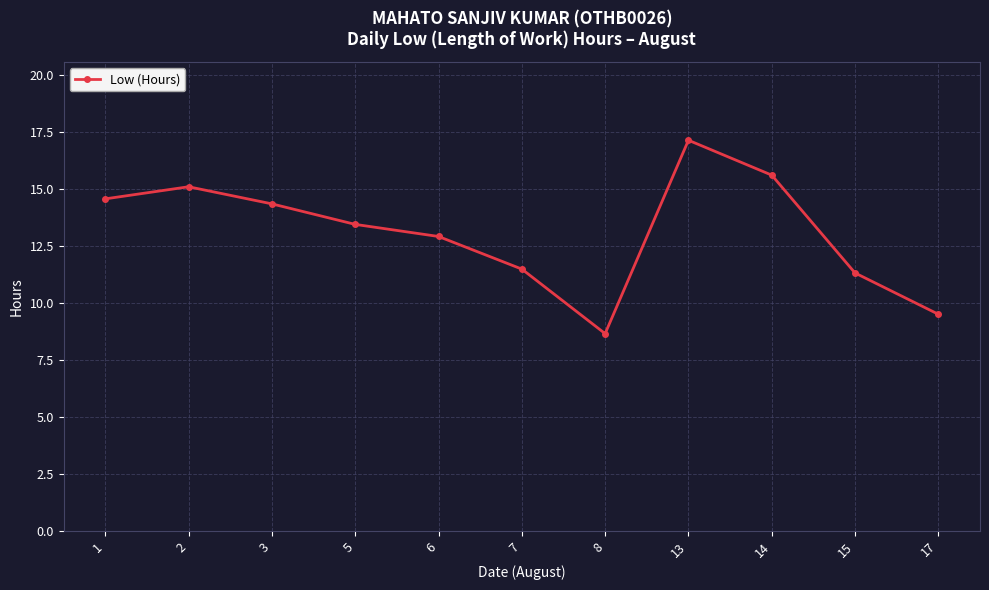

Reading right to left, what are all the values shown in this chart?

17=9.5	15=11.3	14=15.6	13=17.1	8=8.7	7=11.5	6=12.9	5=13.4	3=14.3	2=15.1	1=14.6